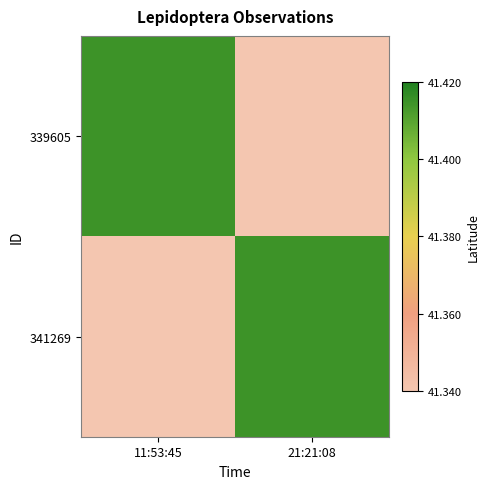

Reading right to left, extract all data points from this chart.

339605: 21:21:08=41.3	11:53:45=41.4
341269: 21:21:08=41.4	11:53:45=41.3